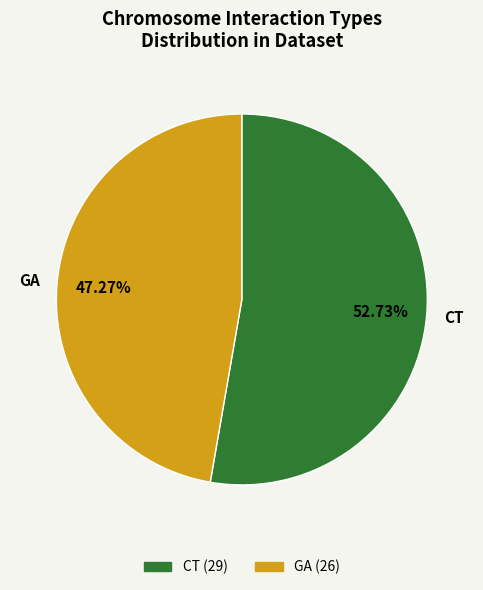

To the nearest percent, what is the difference between the GA and CT slice percentages?

5%